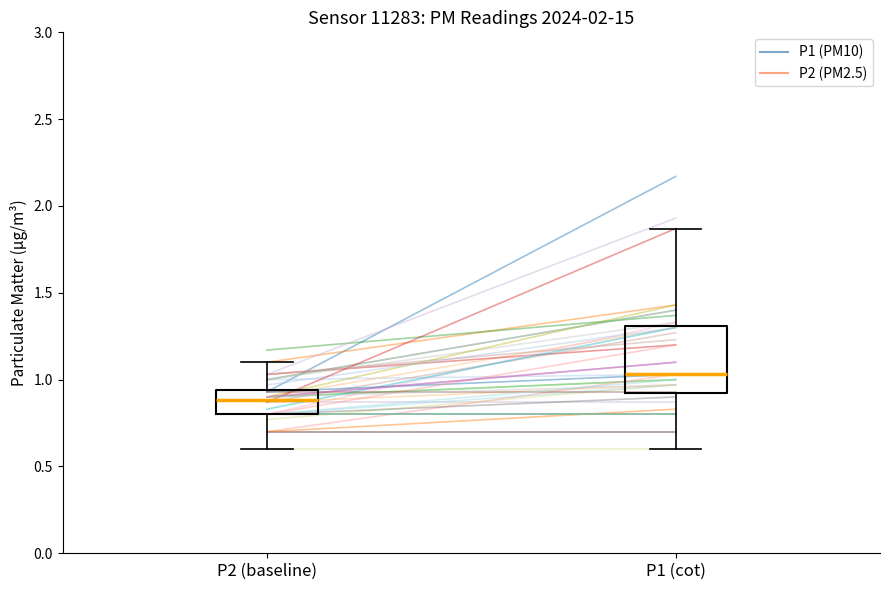

How many lines are shown in the chart?

2